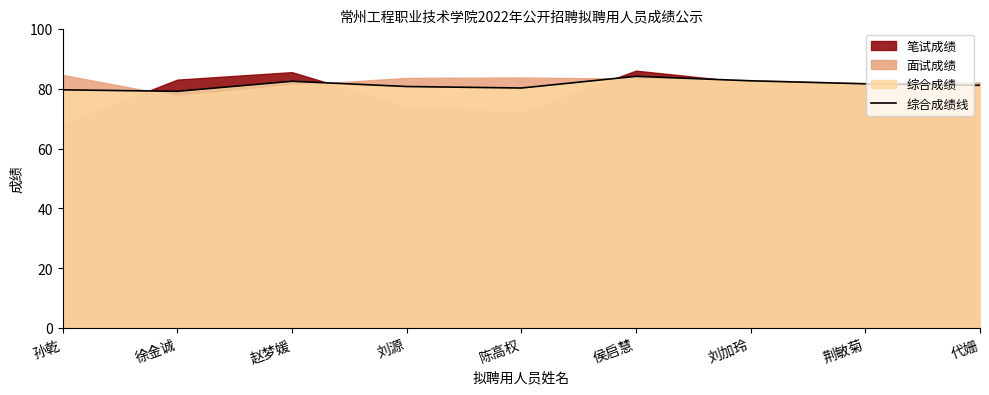

What is the difference between the values at 侯启慧 and 徐金诚?

5.0